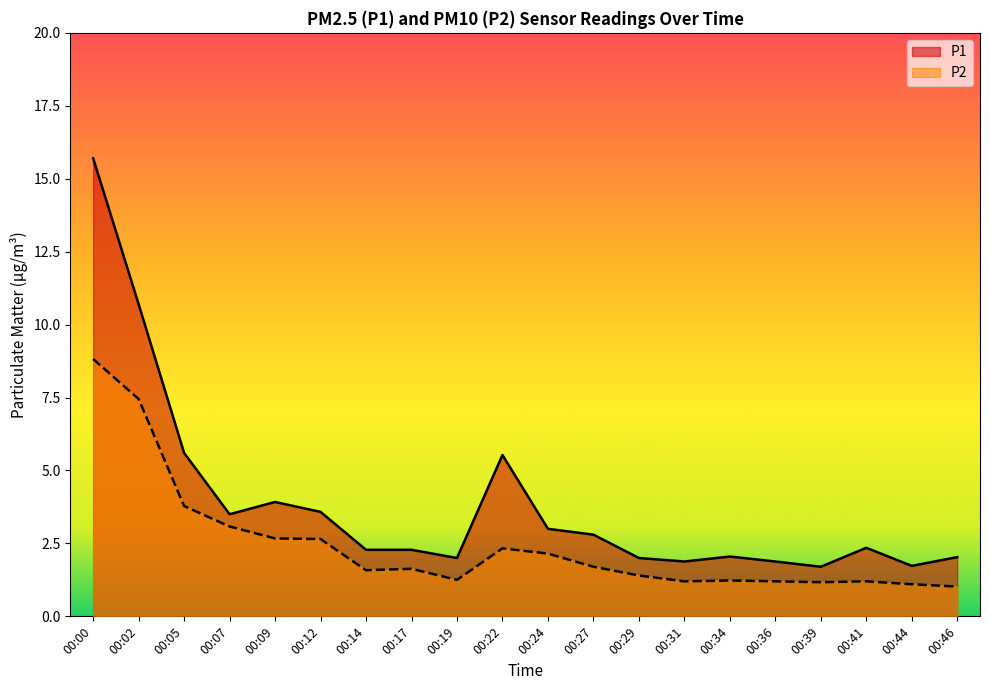

What is the value of the P1 point at the 5th from the left?

3.9